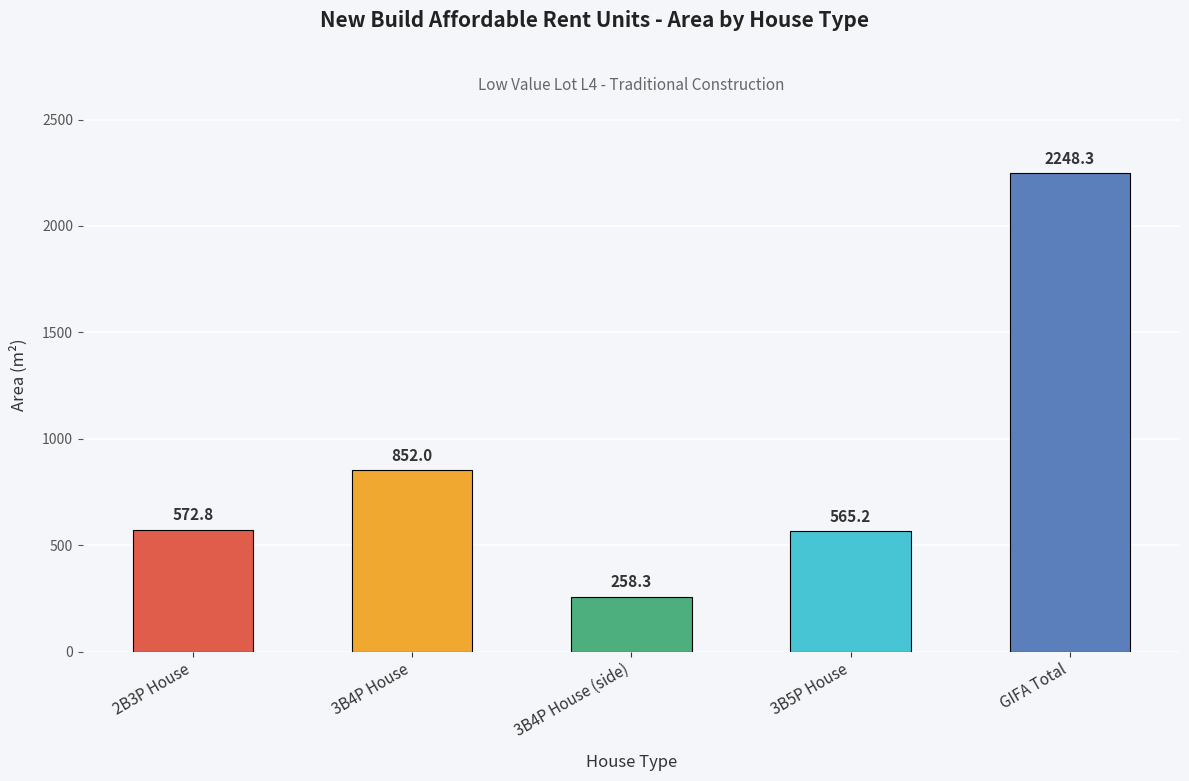

The chart shows a value of 1048.5 at GIFA Total. True or false?

False